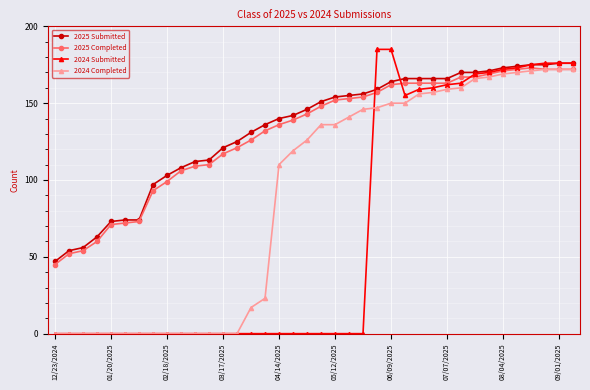

What is the average value of the 2025 Completed series?

131